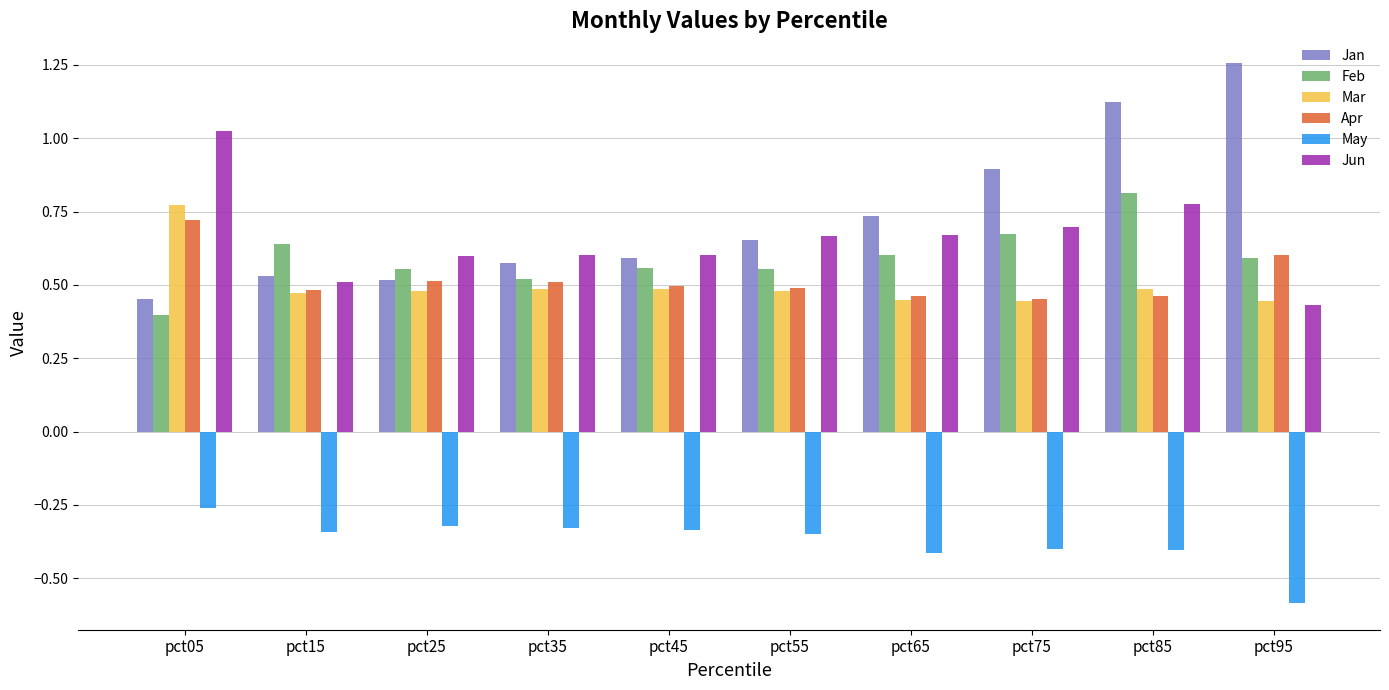

Rank the series by their maximum value, from highest to lowest.

Jan, Jun, Feb, Mar, Apr, May